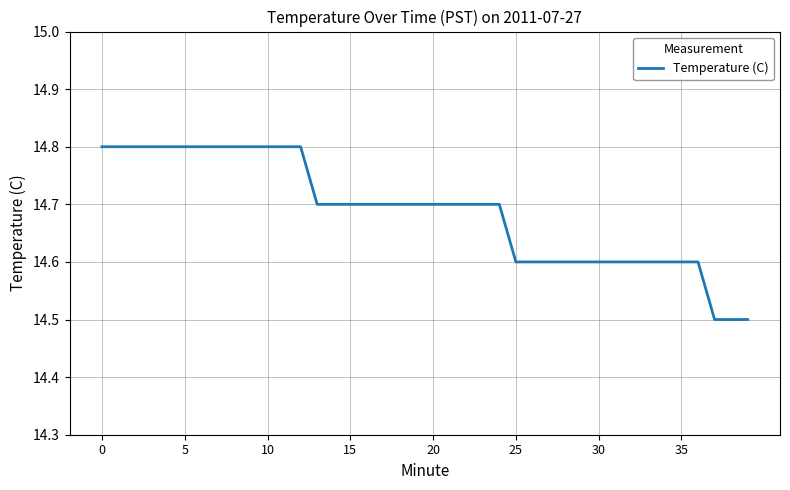

Reading left to right, transcribe all the data shown in this chart.

14.8	14.8	14.8	14.8	14.8	14.8	14.8	14.8	14.8	14.8	14.8	14.8	14.8	14.7	14.7	14.7	14.7	14.7	14.7	14.7	14.7	14.7	14.7	14.7	14.7	14.6	14.6	14.6	14.6	14.6	14.6	14.6	14.6	14.6	14.6	14.6	14.6	14.5	14.5	14.5